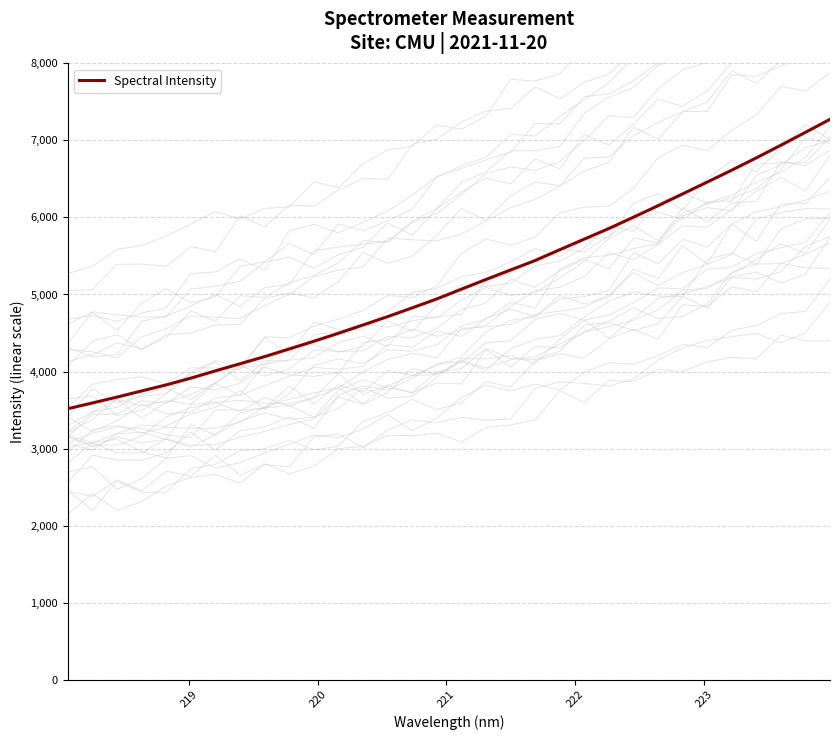

What is the greatest value displayed?

7274.0